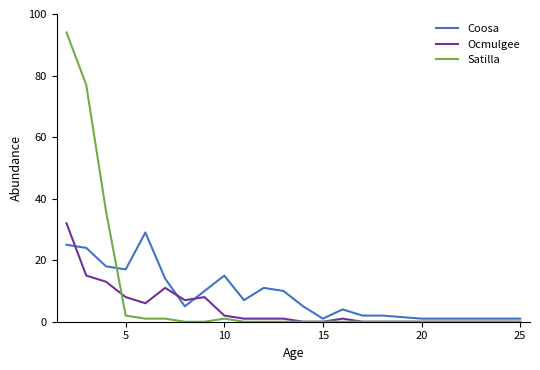

True or false: Coosa and Satilla cross at least once.

True